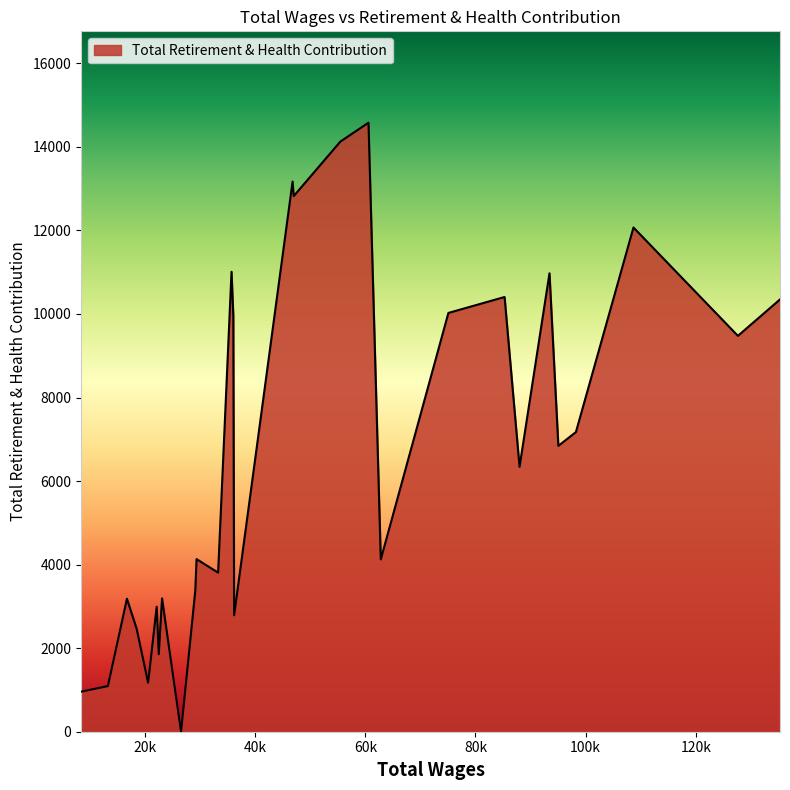

What is the greatest value displayed?

14579